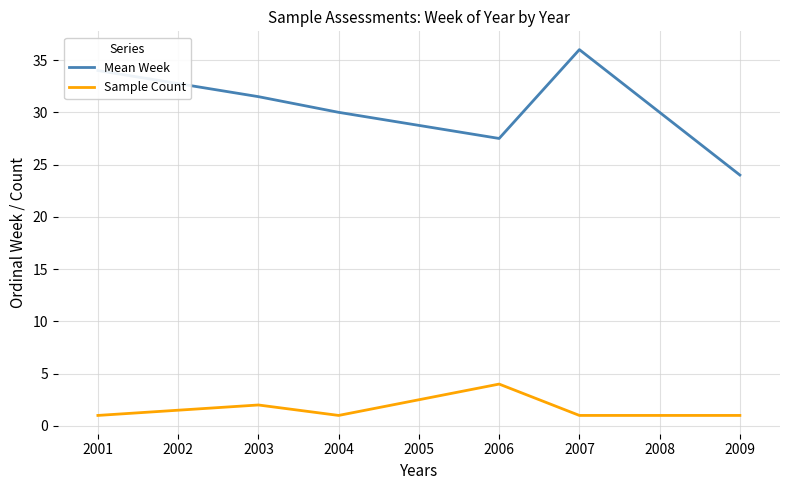

At which category is the sum across all series the highest?

2007